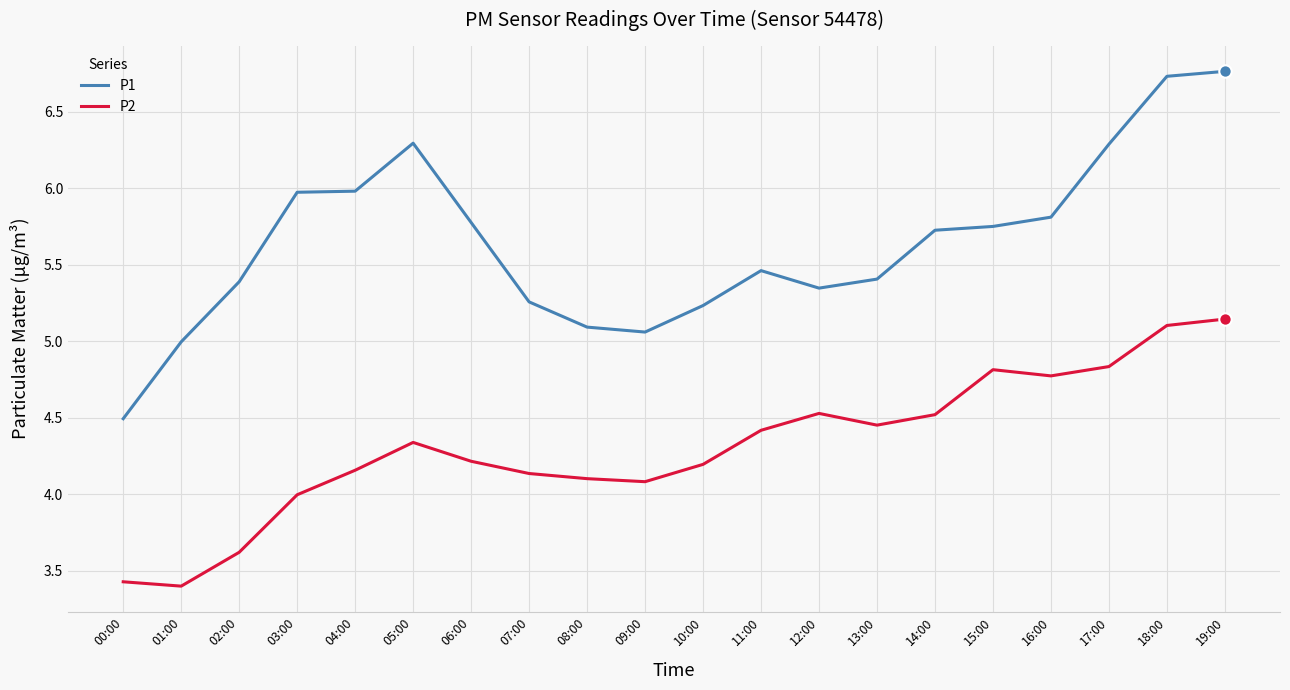

At which category is the sum across all series the highest?

19:00